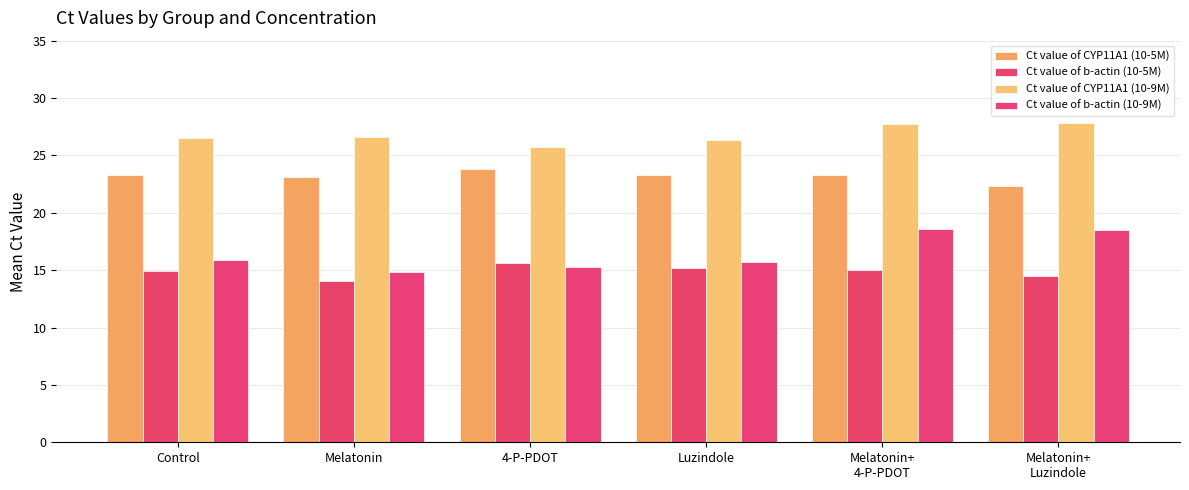

What is the maximum value shown in the chart?

27.8